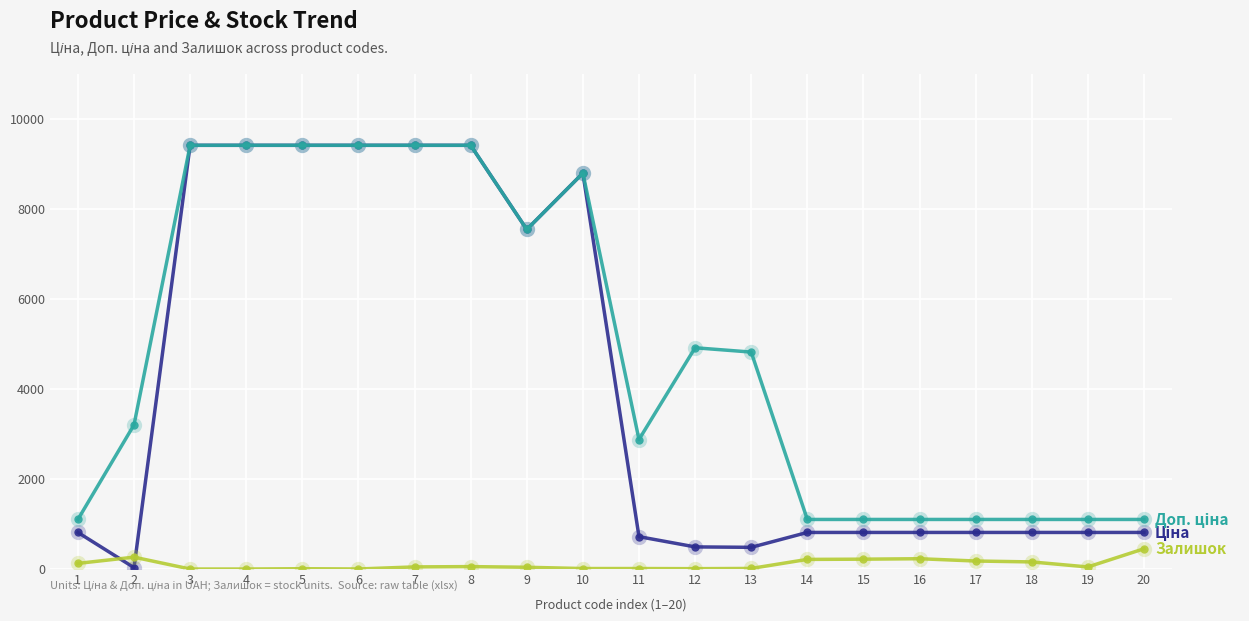

How many data points does each series have?

20